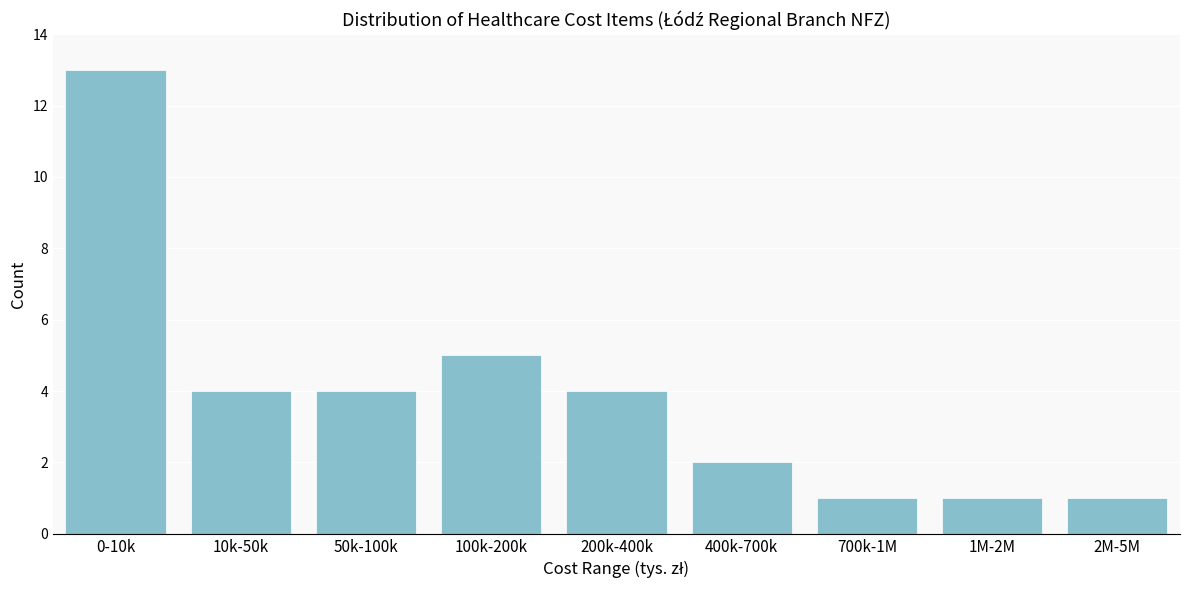

Reading right to left, transcribe all the data shown in this chart.

2M-5M=1	1M-2M=1	700k-1M=1	400k-700k=2	200k-400k=4	100k-200k=5	50k-100k=4	10k-50k=4	0-10k=13